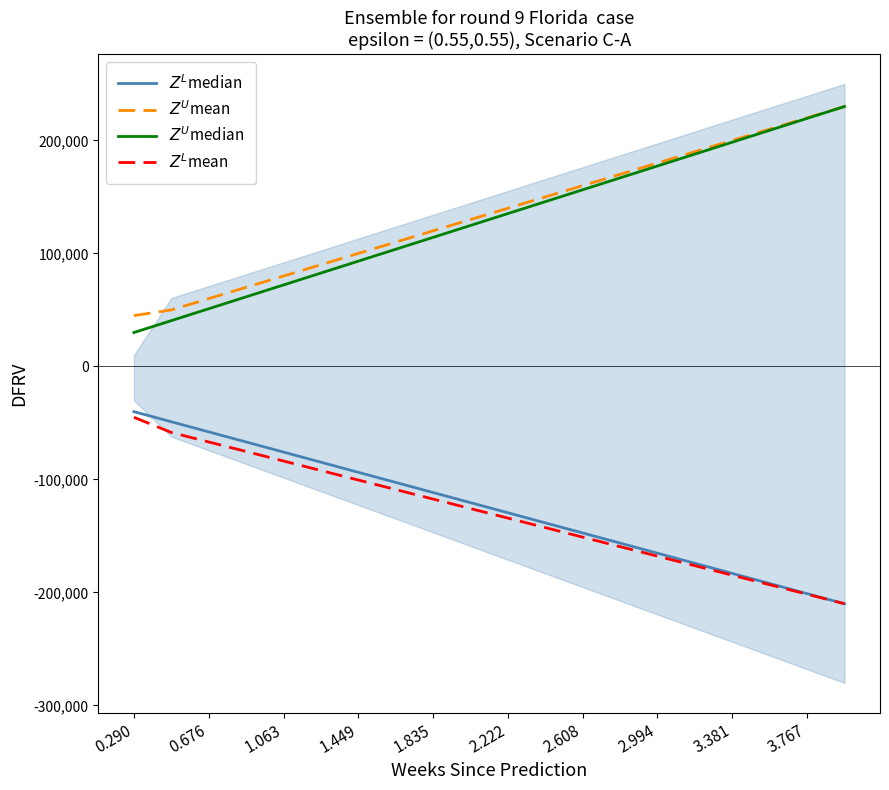

At which category is the sum across all series the highest?

19